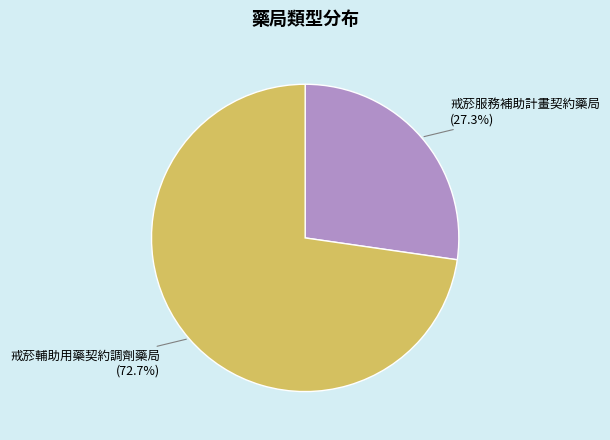

Is there a majority slice in this chart?

Yes